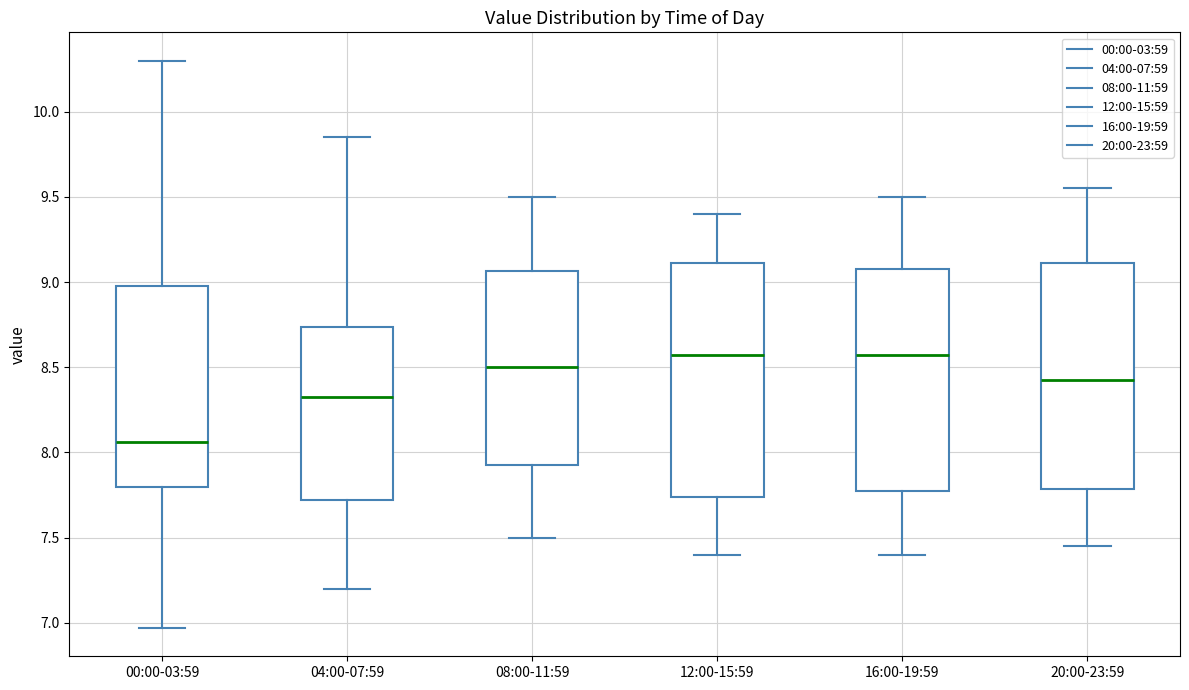

Reading left to right, transcribe this box plot: for each box, give where its median line is, the range the box spans, and where its two whiskers end, as read against the y-axis. The values are not printed on the chart, so give them approximately, as read against the axis.

00:00-03:59: median 8.05, box 7.80 to 9.00, whiskers 6.95 to 10.30
04:00-07:59: median 8.35, box 7.70 to 8.75, whiskers 7.20 to 9.85
08:00-11:59: median 8.50, box 7.95 to 9.05, whiskers 7.50 to 9.50
12:00-15:59: median 8.60, box 7.75 to 9.10, whiskers 7.40 to 9.40
16:00-19:59: median 8.60, box 7.80 to 9.10, whiskers 7.40 to 9.50
20:00-23:59: median 8.45, box 7.80 to 9.10, whiskers 7.45 to 9.55